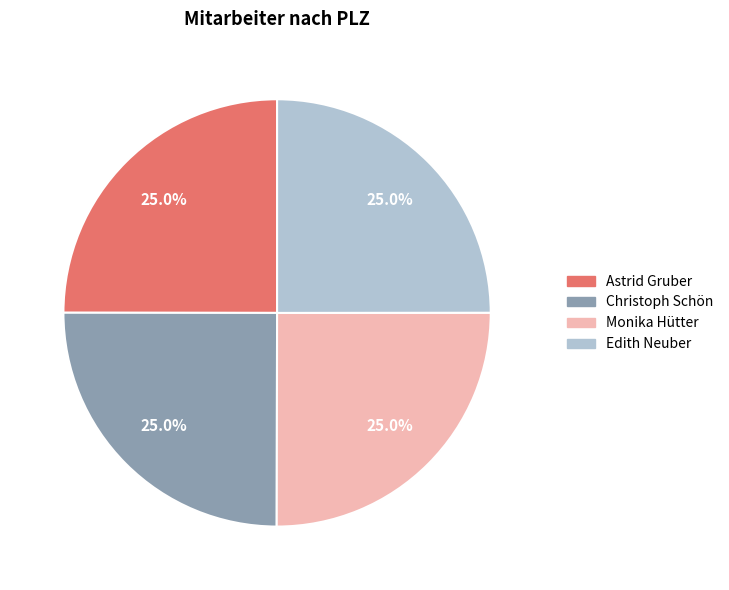

Does Christoph Schön represent more than half of the total?

No